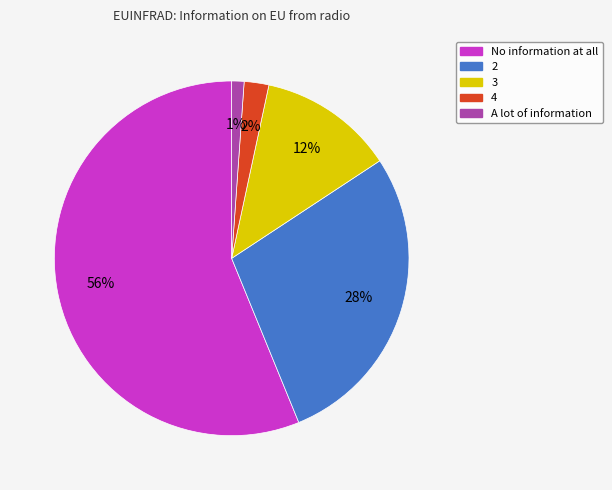

Do 3 and 4 together represent more than half of the pie?

No